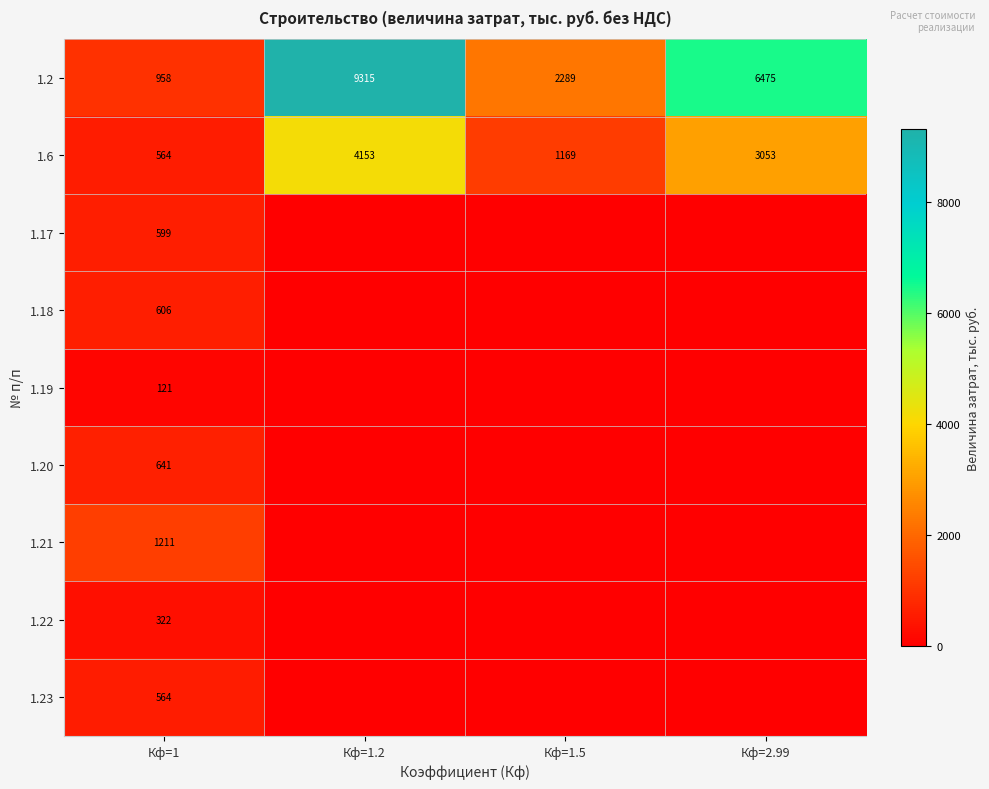

True or false: 1.6 has a value of 564 at Кф=1.

True